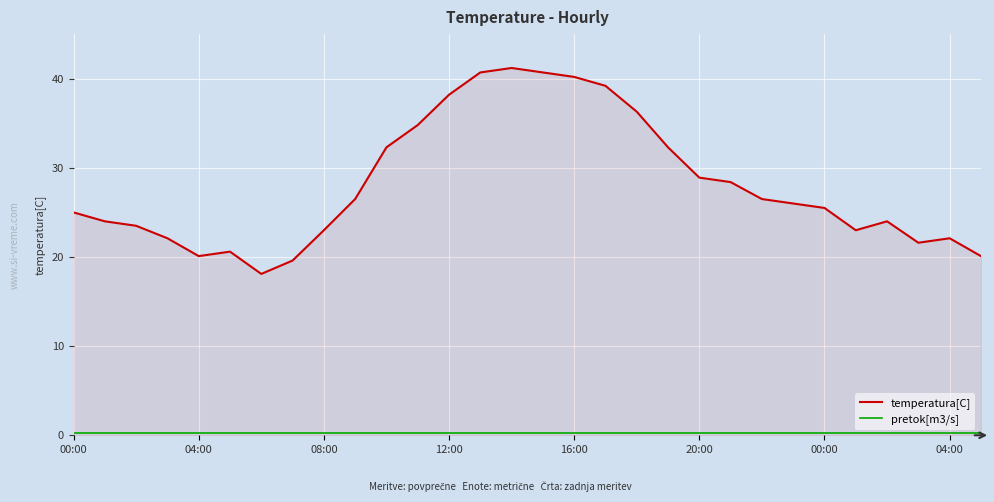

What is the difference between the maximum and minimum values in the temperatura[C] series?

23.1